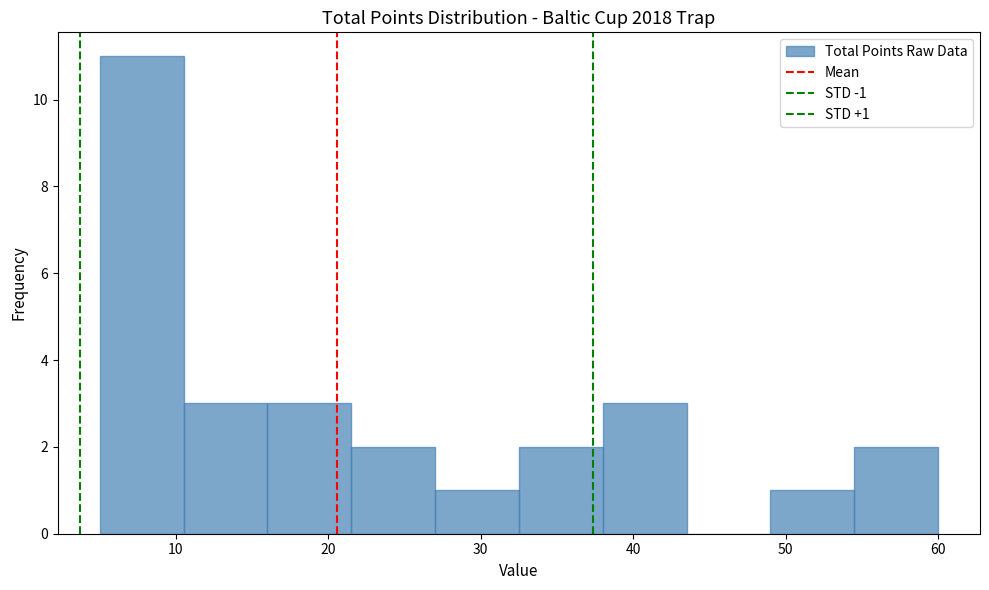

Over which range of the x-axis is the bar tallest?

5.0 to 10.5